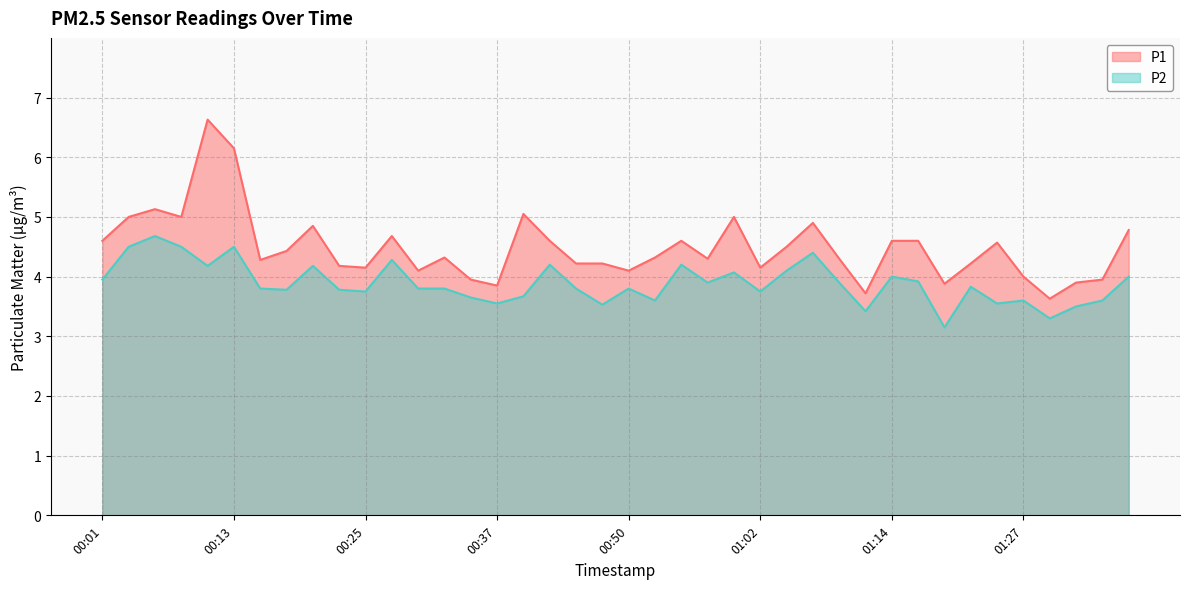

The value of P2 at 00:55 is 0.9. True or false?

False